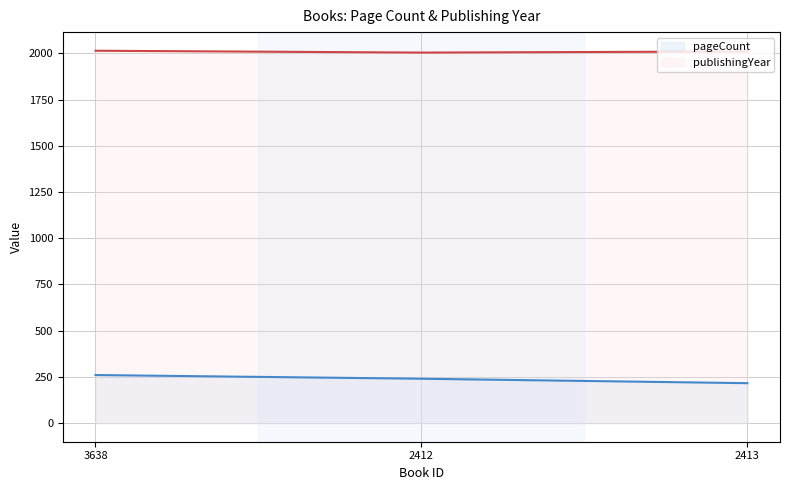

At which label is publishingYear closest to 2009?

2413